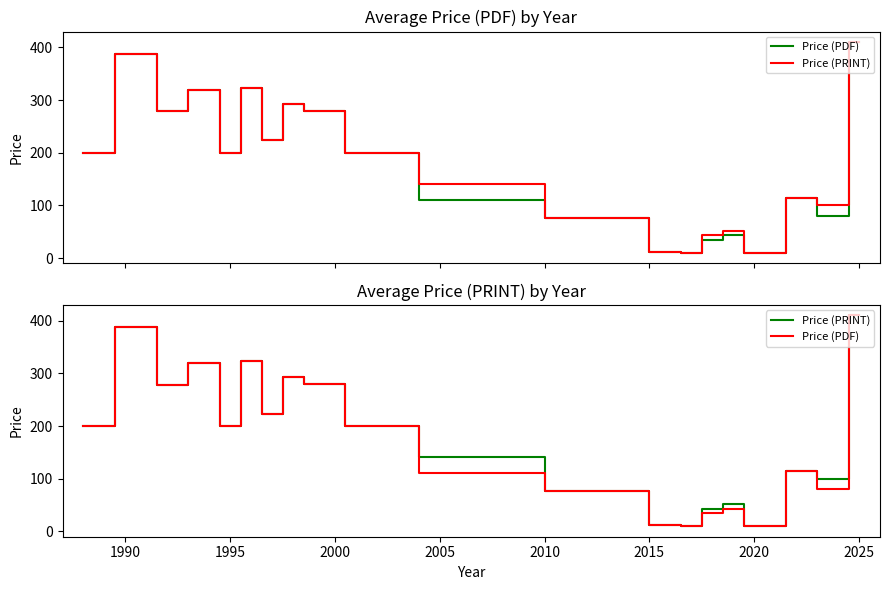

At which category does Price (PDF) reach its first local valley?

1995